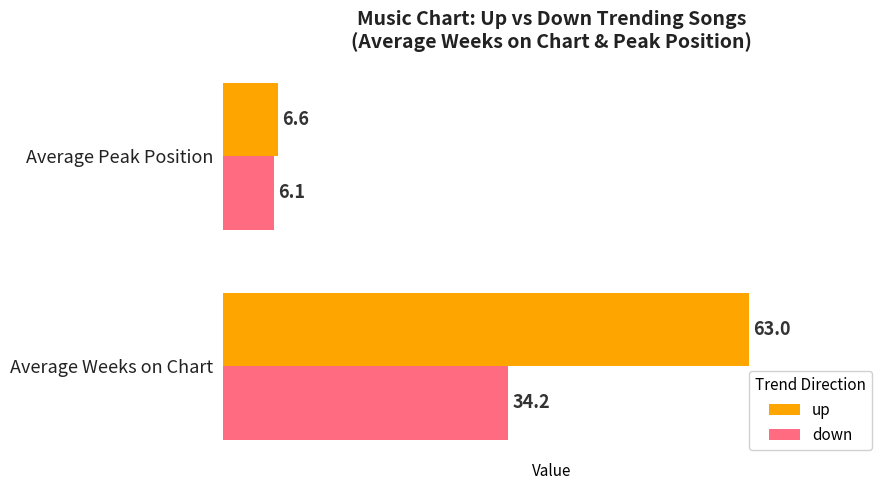

How many series are shown in this chart?

2